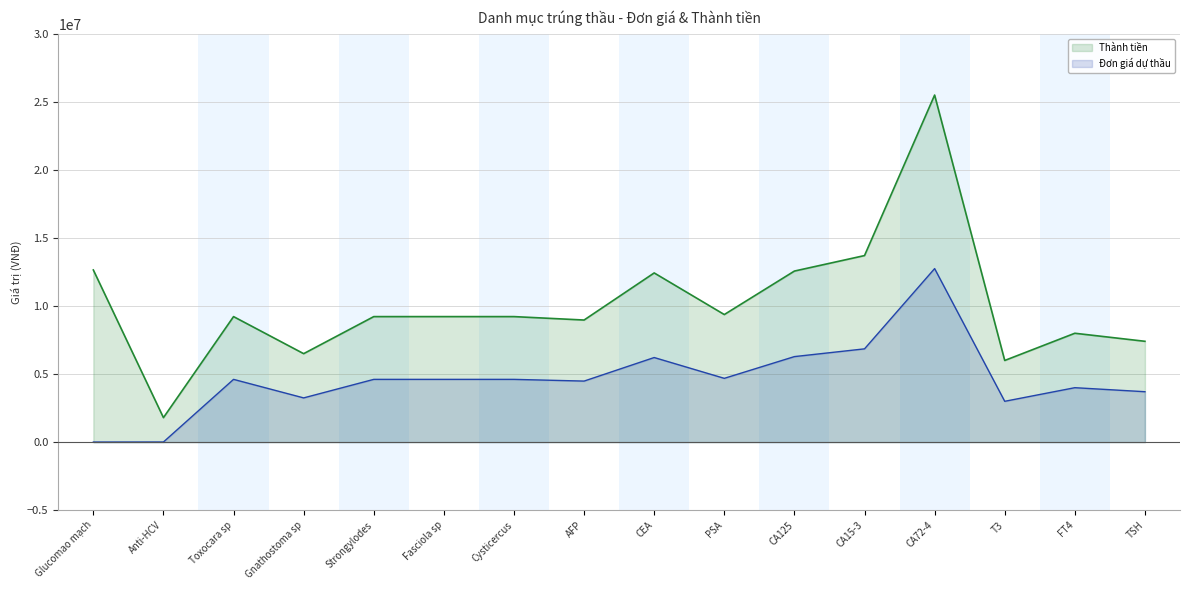

At how many categories does at least one series exceed 14268296?

1